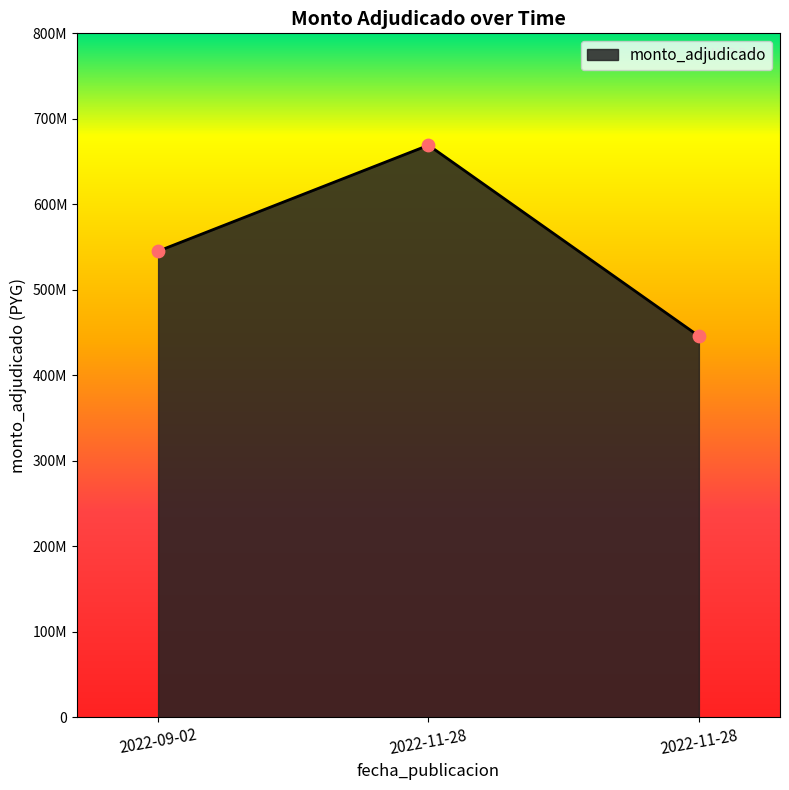

What is the change in value from 2022-11-28 to 2022-11-28?

-223250316